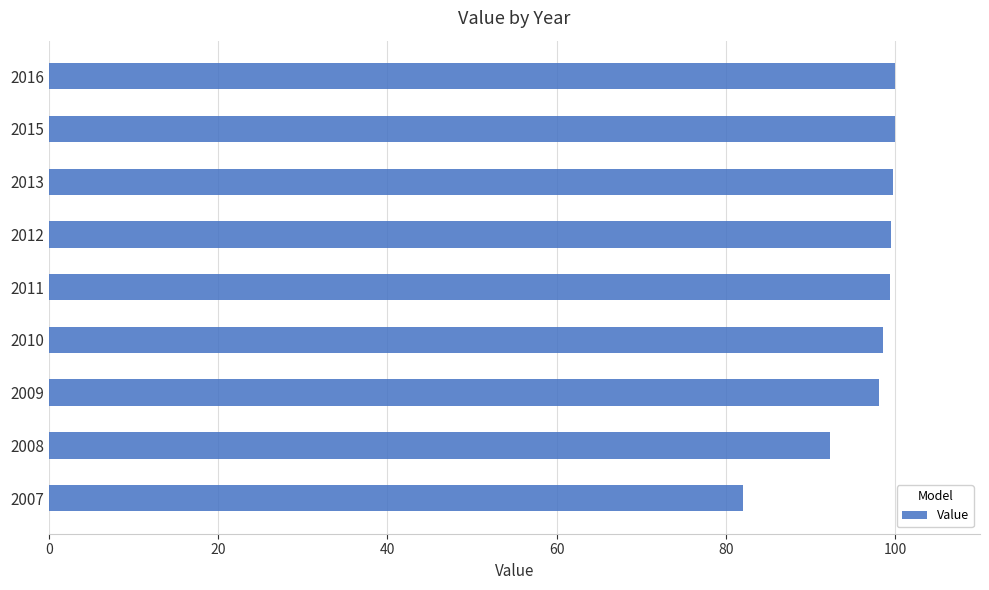

What is the maximum value shown in the chart?

99.9